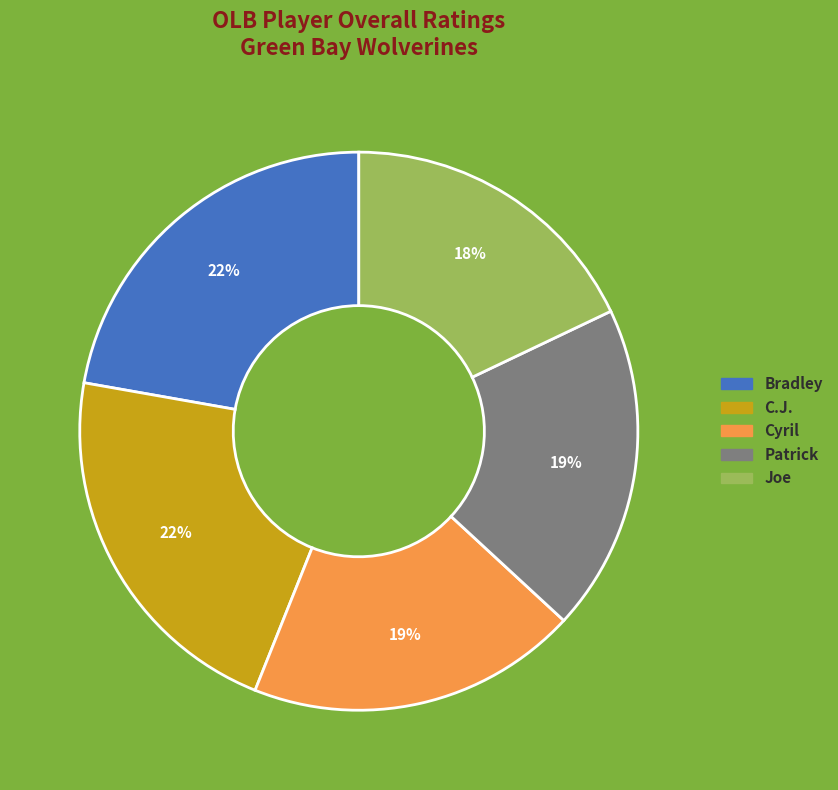

Do C.J. and Cyril together represent more than half of the pie?

No